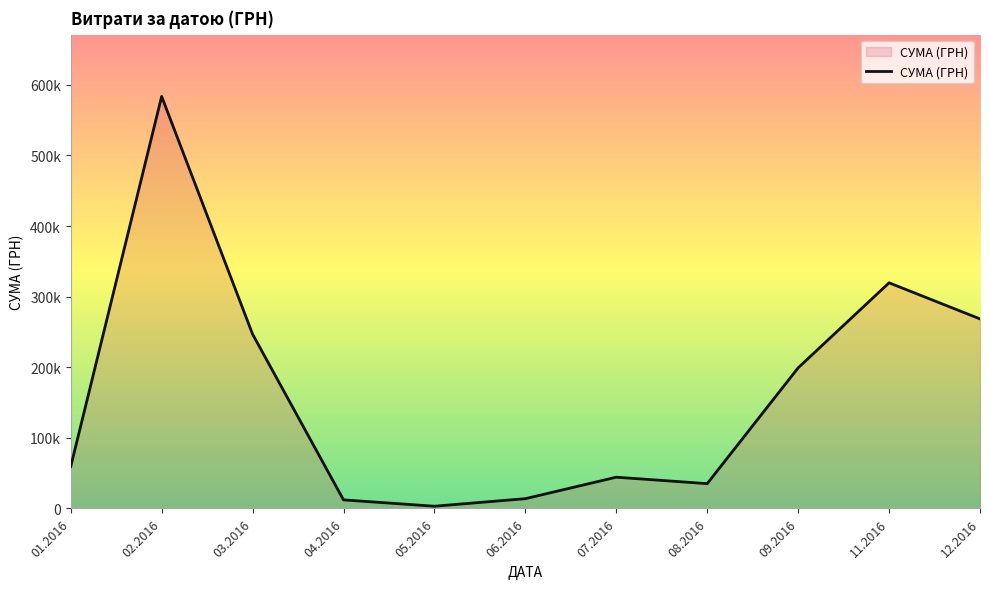

Does the chart display data point markers on the line(s)?

No